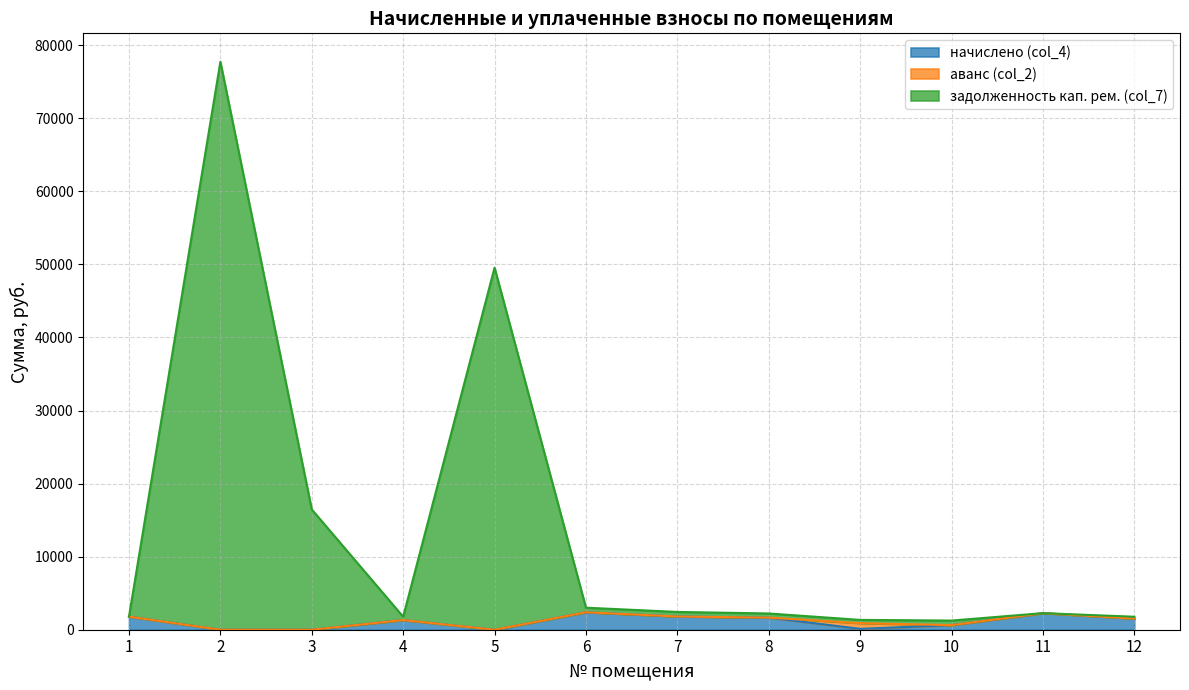

What is the approximate value of задолженность кап. рем. (col_7) at 7?

2434.1